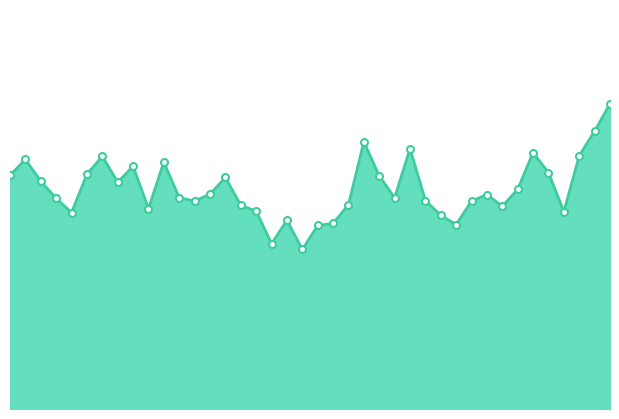

What is the label of the 28th point from the left?

01:06